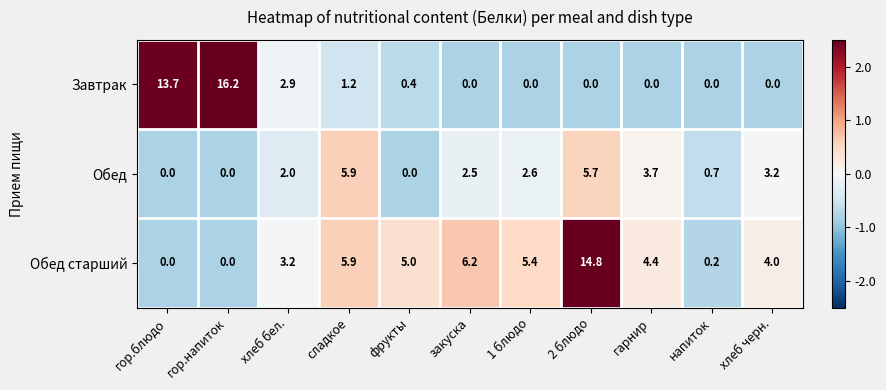

How many positive values does the Завтрак series have?

5